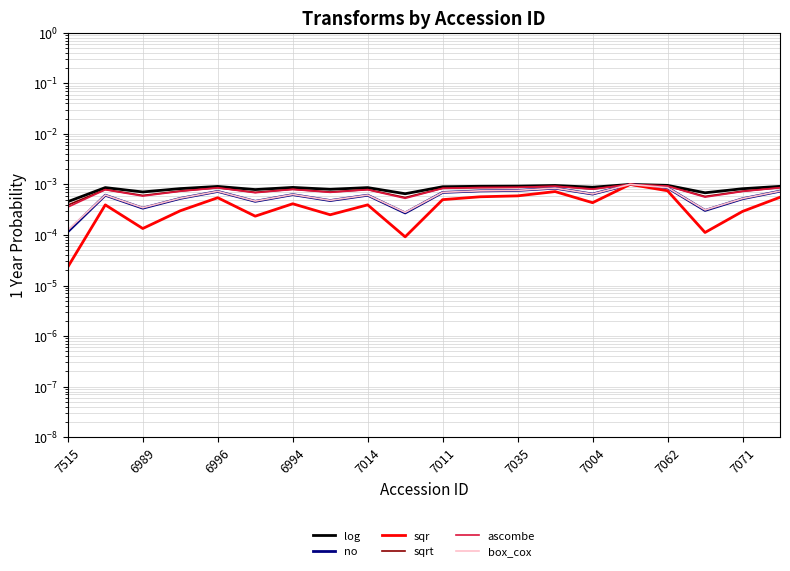

Count the sqrt values in the range 0 to 1.

20